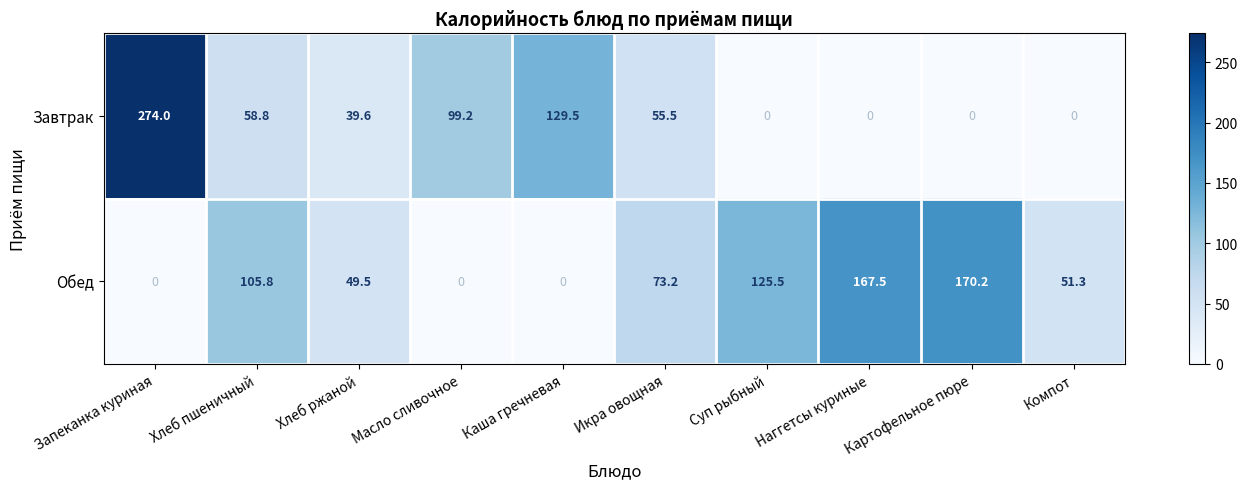

What is the approximate value of Обед at Наггетсы куриные?

167.5